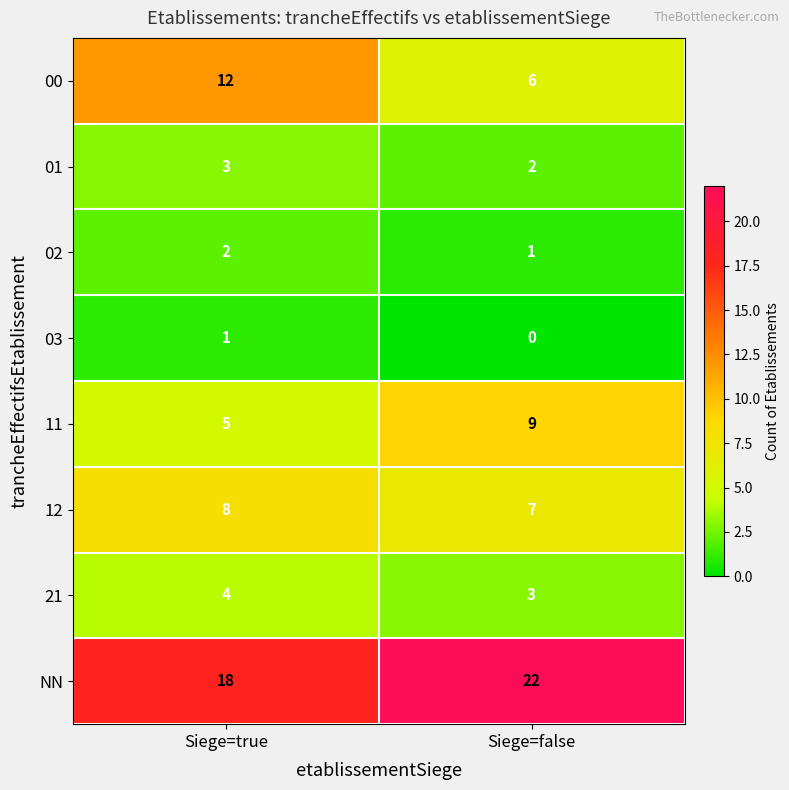

Reading left to right, what are all the values shown in this chart?

00: 12	6
01: 3	2
02: 2	1
03: 1	0
11: 5	9
12: 8	7
21: 4	3
NN: 18	22